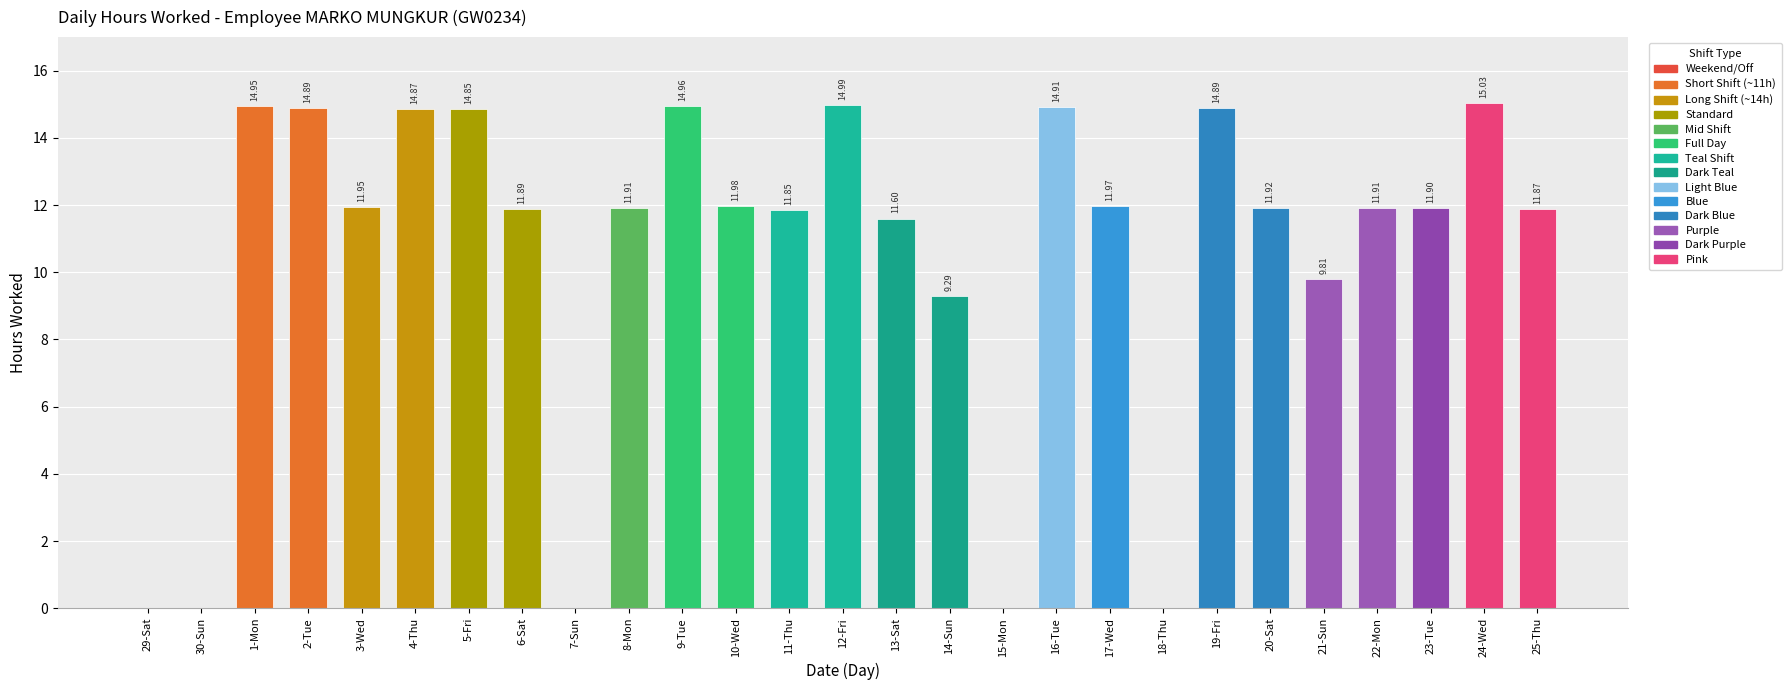

Are the bars horizontal?

No